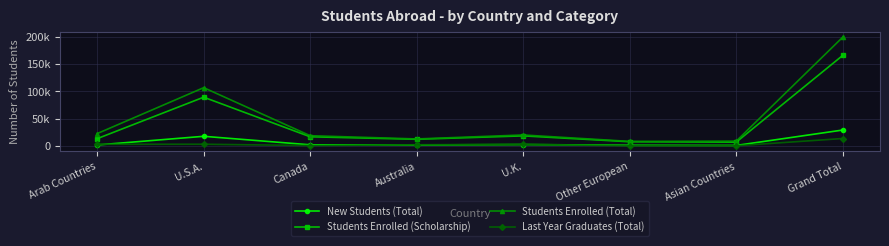

Is it true that Students Enrolled (Total) equals 4402 at U.K.?

False